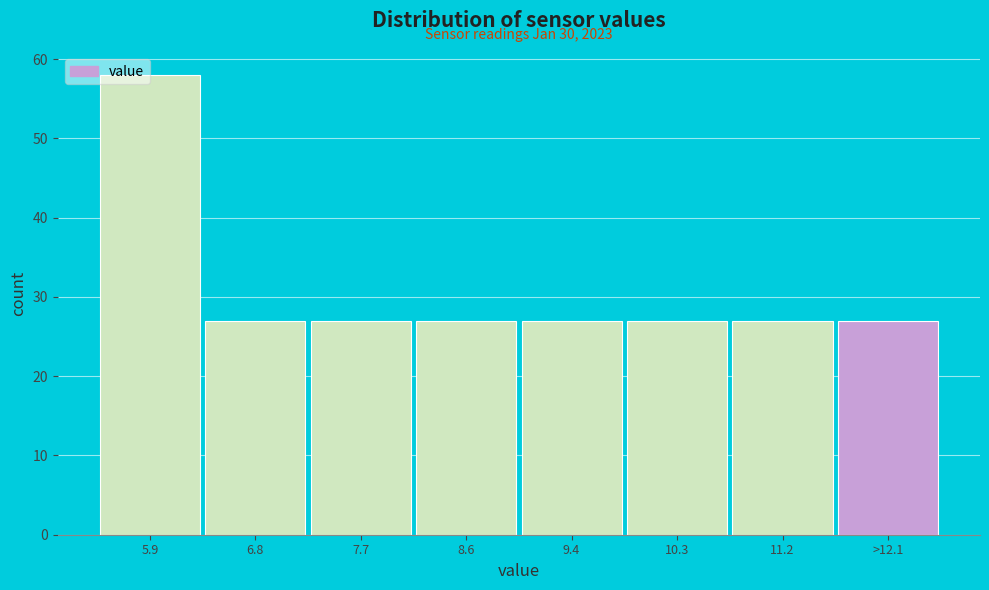

Between 5.9 and 6.8, which is larger?

5.9